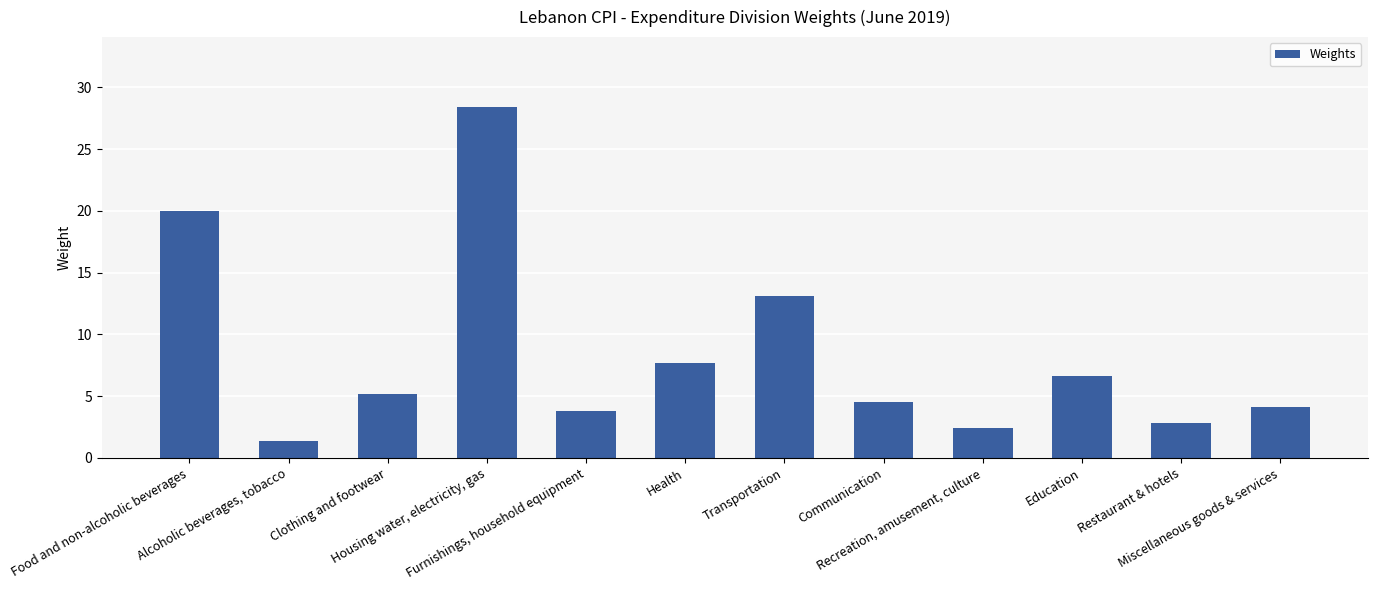

True or false: the data shows 7.7 at Health.

True